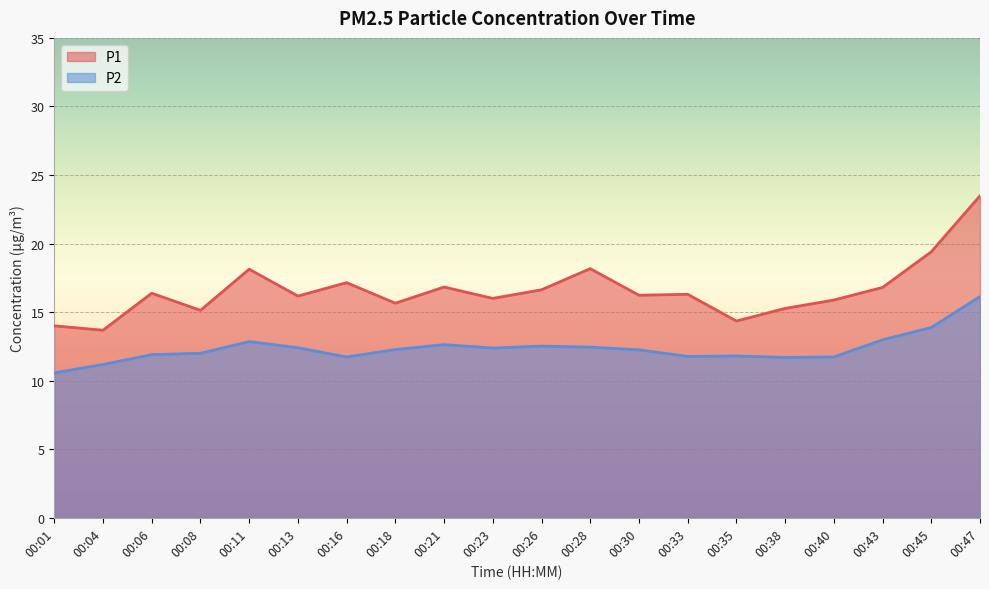

True or false: P2 and P1 intersect in this chart.

False